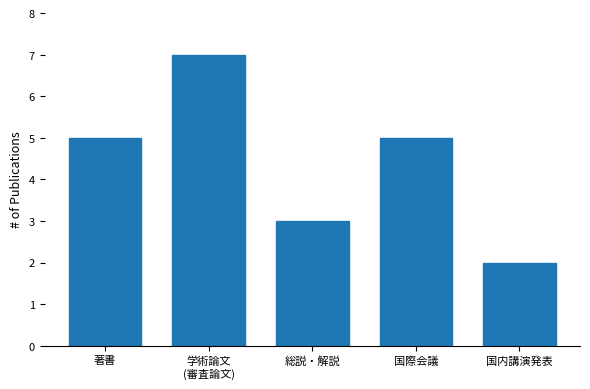

What is the change in value from 著書 to 国内講演発表?

-3